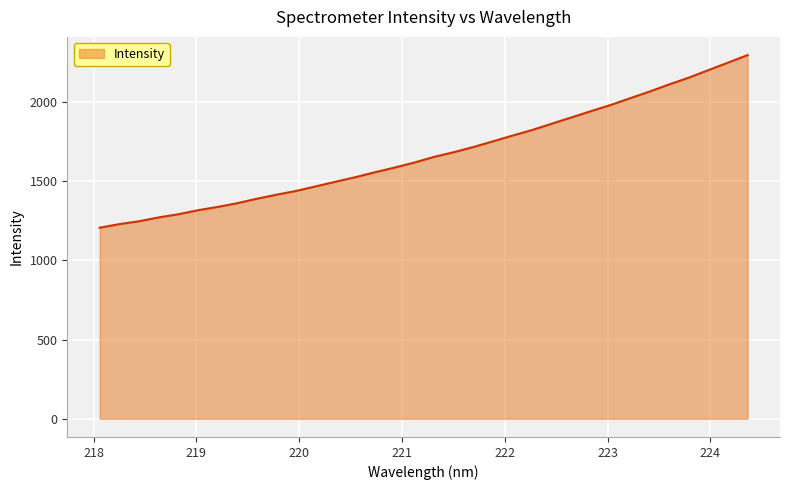

What is the smallest value displayed?

1205.7